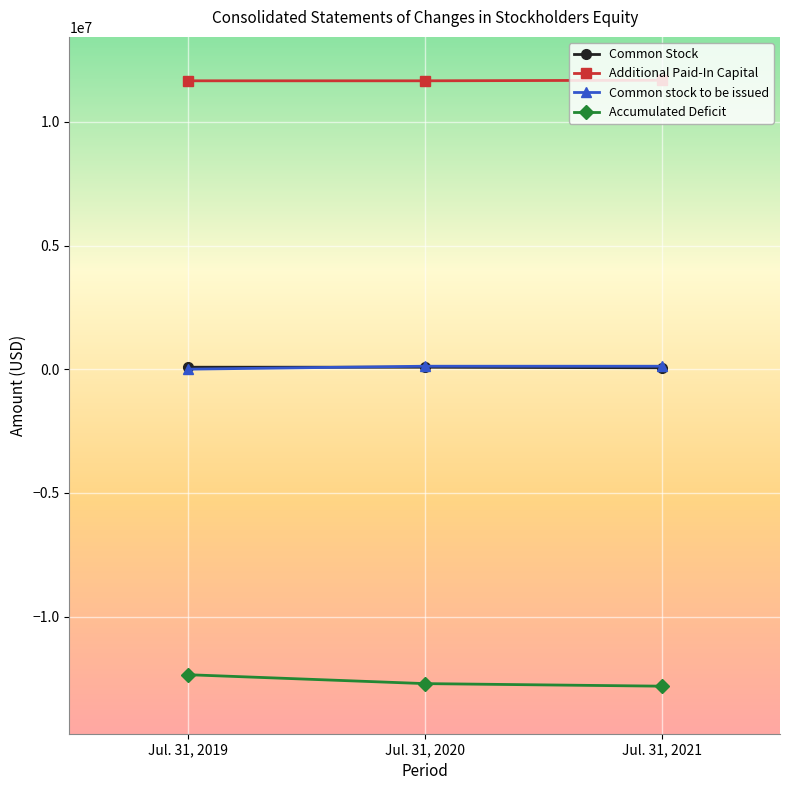

Is it true that Accumulated Deficit equals -17890123 at Jul. 31, 2021?

False